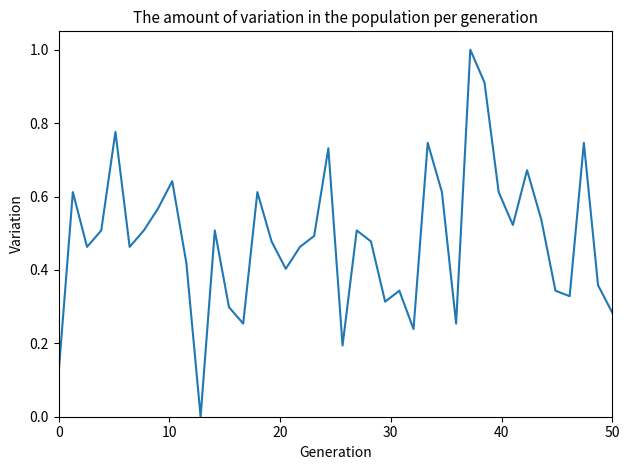

How many categories are shown in the chart?

40